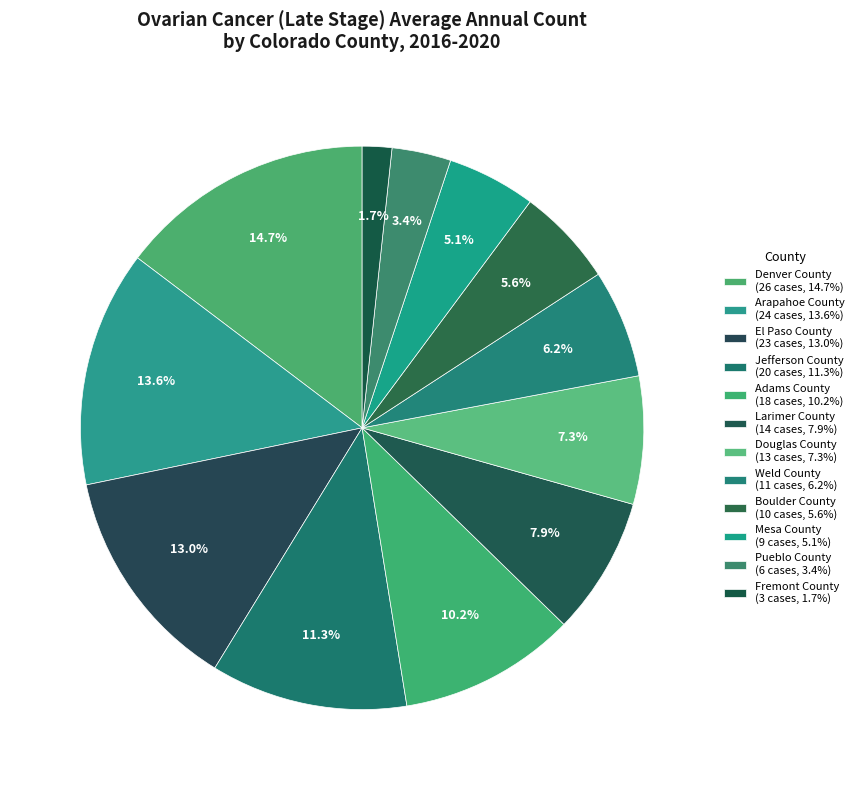

Rank the categories by value from highest to lowest.

Denver County, Arapahoe County, El Paso County, Jefferson County, Adams County, Larimer County, Douglas County, Weld County, Boulder County, Mesa County, Pueblo County, Fremont County